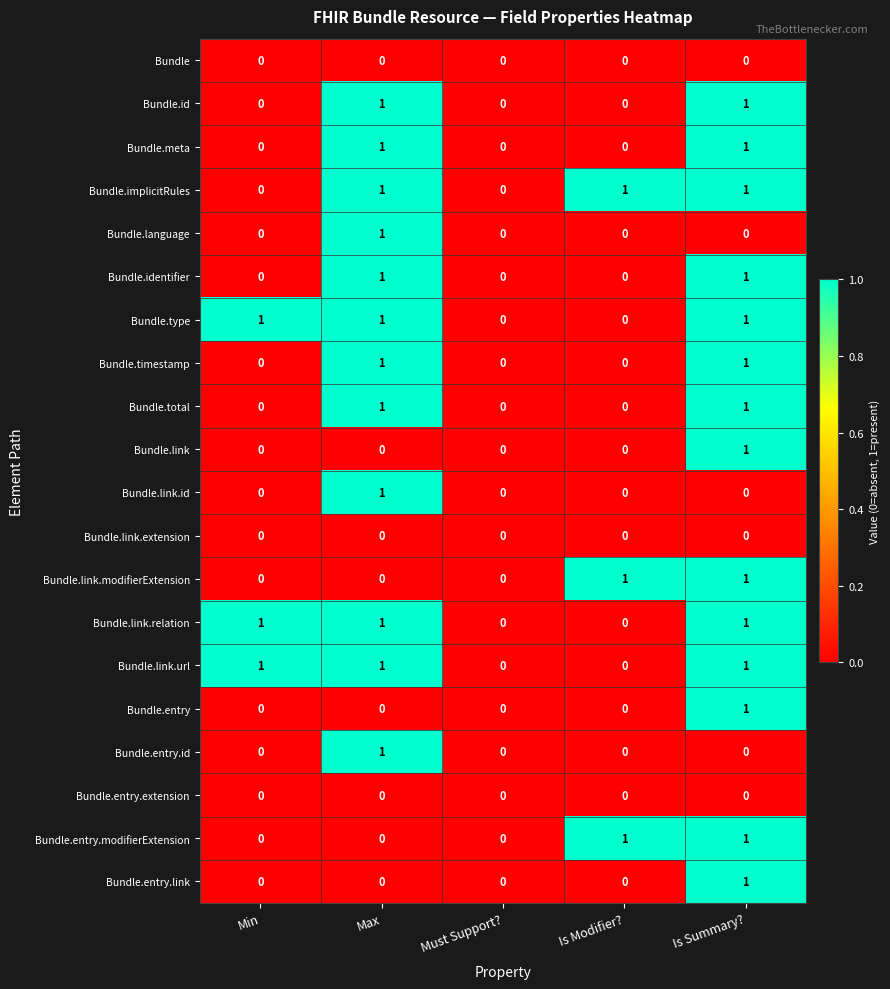

How many Bundle.entry.modifierExtension values are between 0 and 1?

5